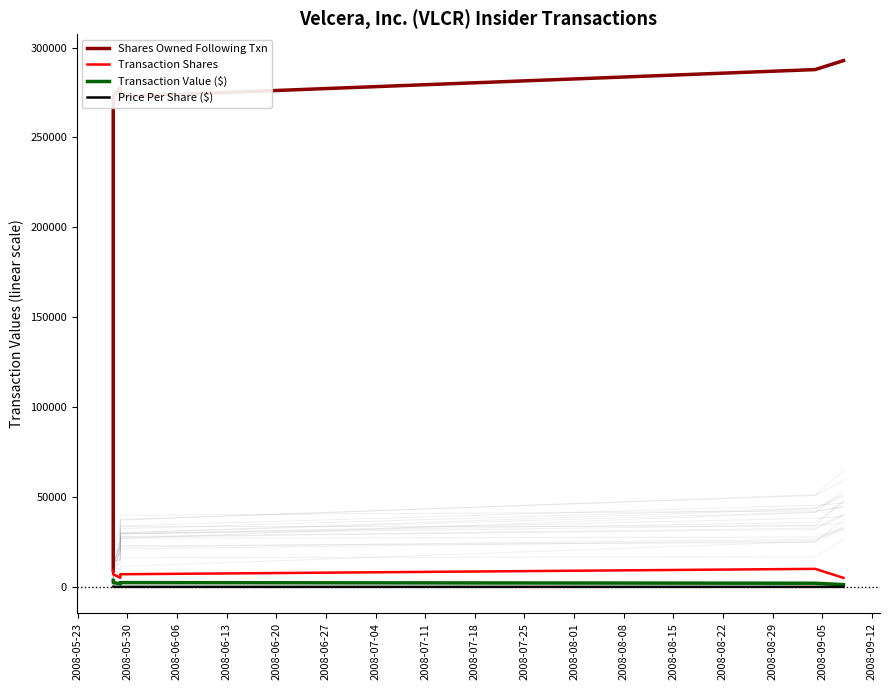

Reading left to right, list all the values displayed in this chart.

Shares Owned Following Txn: 9000.0	272775.0	277775.0	272775.0	287775.0	292775.0
Transaction Shares: 9000.0	7000.0	5000.0	7000.0	10000.0	5000.0
Transaction Value ($): 3600.0	2350.0	1750.0	2350.0	2000.0	1250.0
Price Per Share ($): 0.4	0.3	0.3	0.3	0.2	0.2